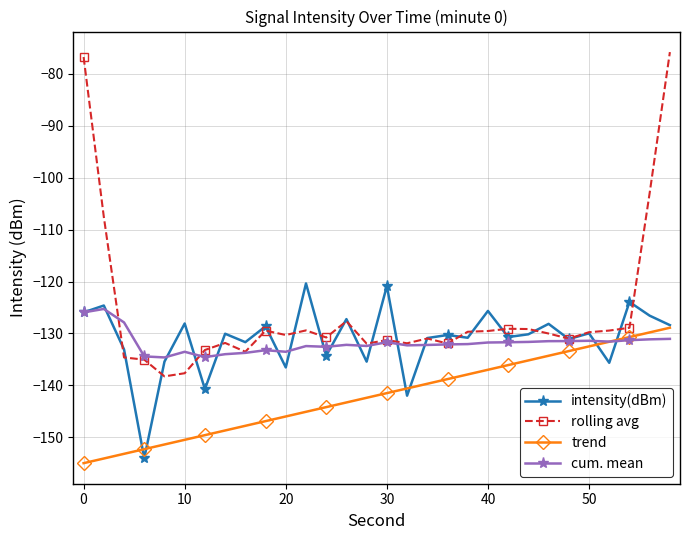

In cum. mean, how many points are lower than both neighbors (excluding endpoints)?

7